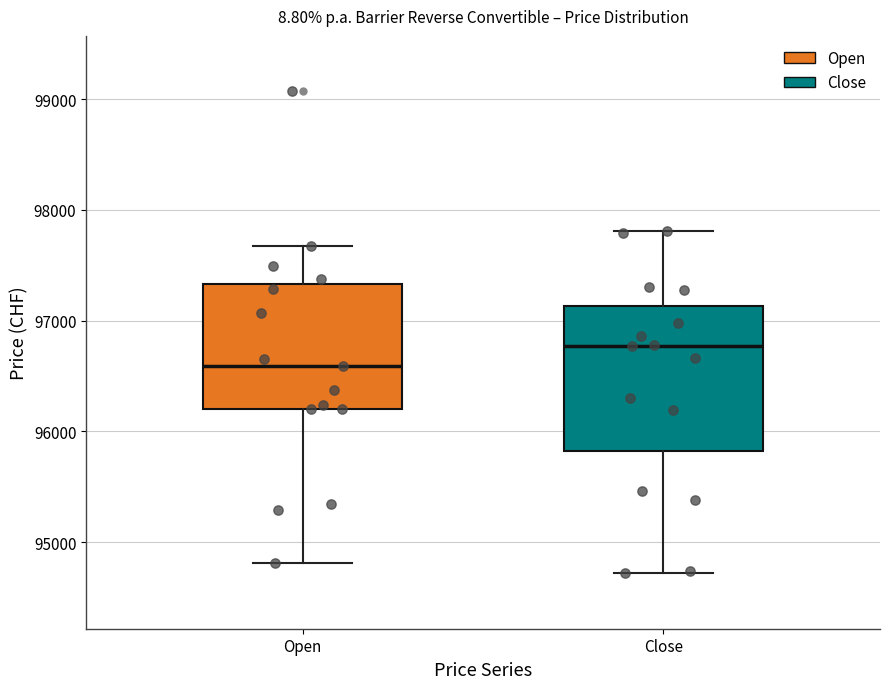

Comparing the boxes themselves (not the whiskers), which one is the tallest?

Close